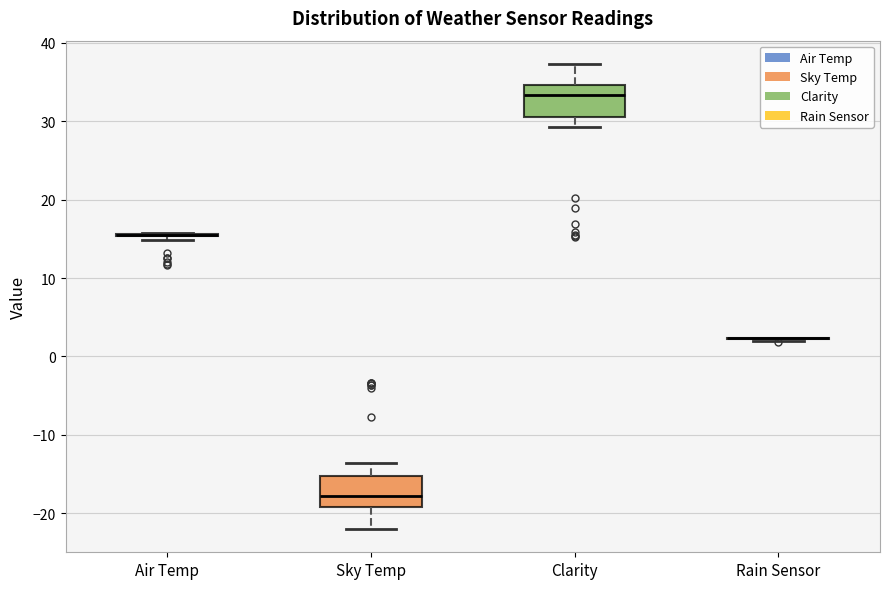

Reading left to right, read every box against the y-axis: the position of its median line, the range the box covers, and the ends of its whiskers. The values are not printed on the chart, so give them approximately, as read against the axis.

Air Temp: box collapsed to a line at 15, whiskers 15 to 16
Sky Temp: median -18, box -19 to -15, whiskers -22 to -14
Clarity: median 33, box 31 to 35, whiskers 29 to 37
Rain Sensor: box collapsed to a line at 2, whiskers 2 to 2